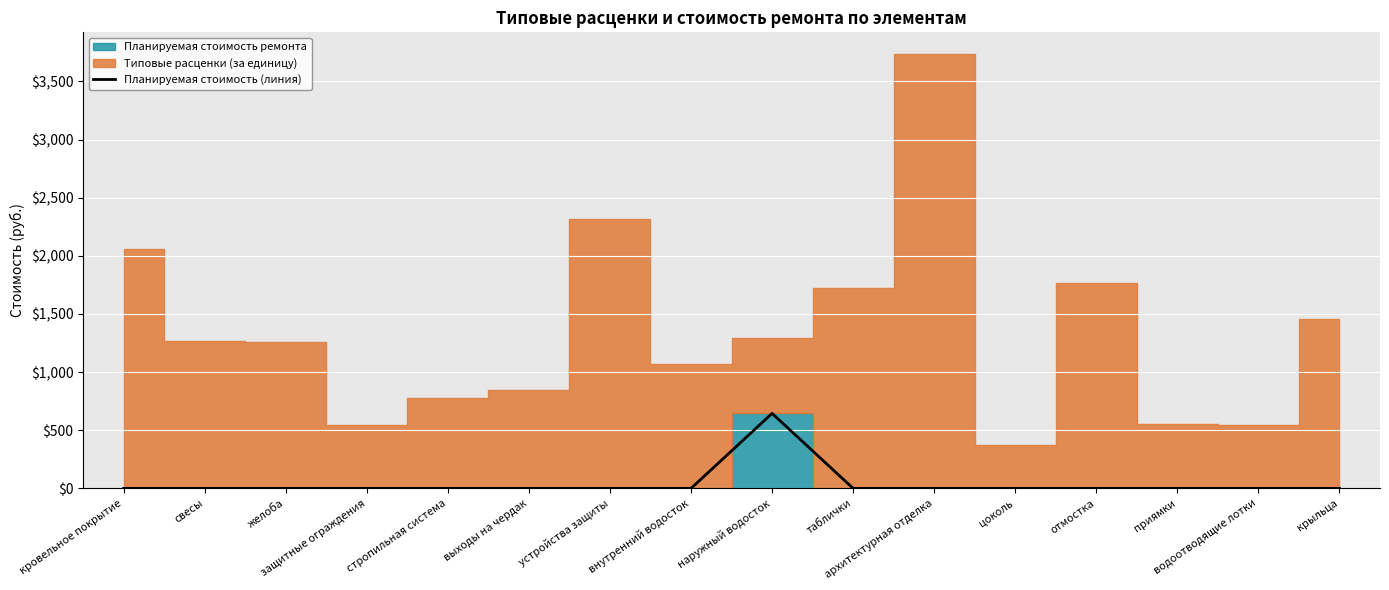

What is the maximum value for Планируемая стоимость (линия)?

644.9